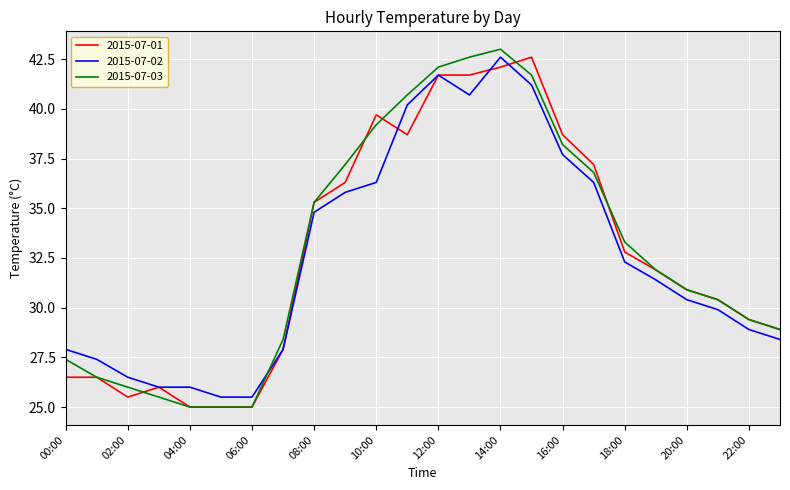

In 2015-07-03, how many points are higher than both neighbors (excluding endpoints)?

1